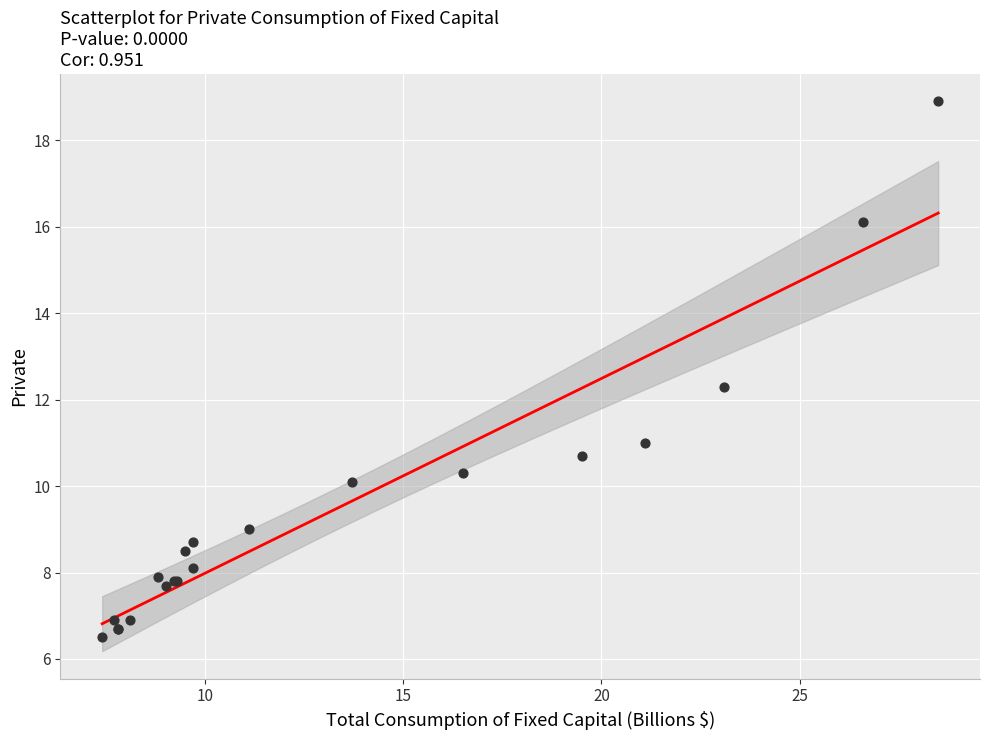

What Y value in the scatter plot is closest to 12?

12.3